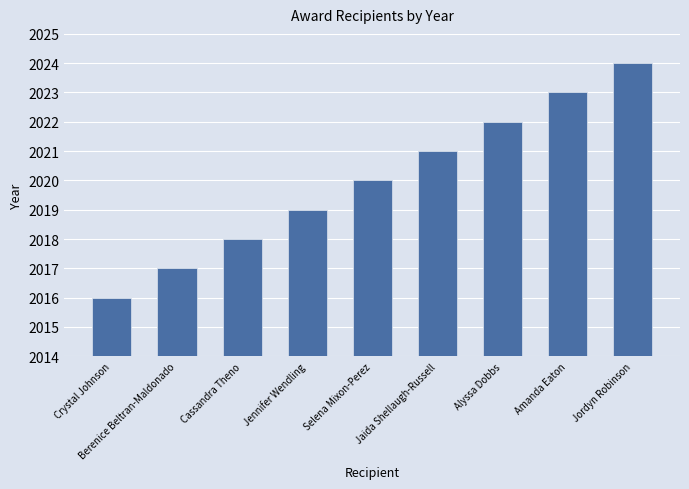

What is the label of the 5th bar from the right?

Selena Mixon-Perez